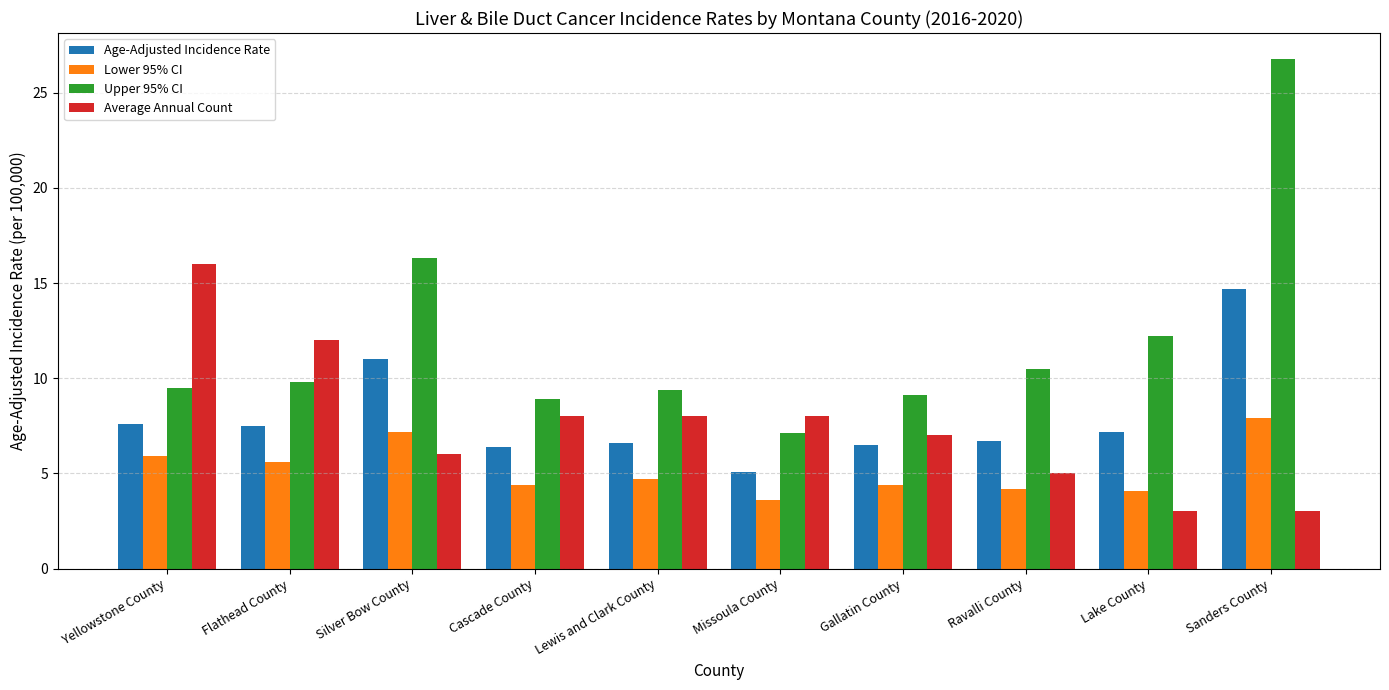

The Upper 95% CI series shows 3.9 at Missoula County. True or false?

False